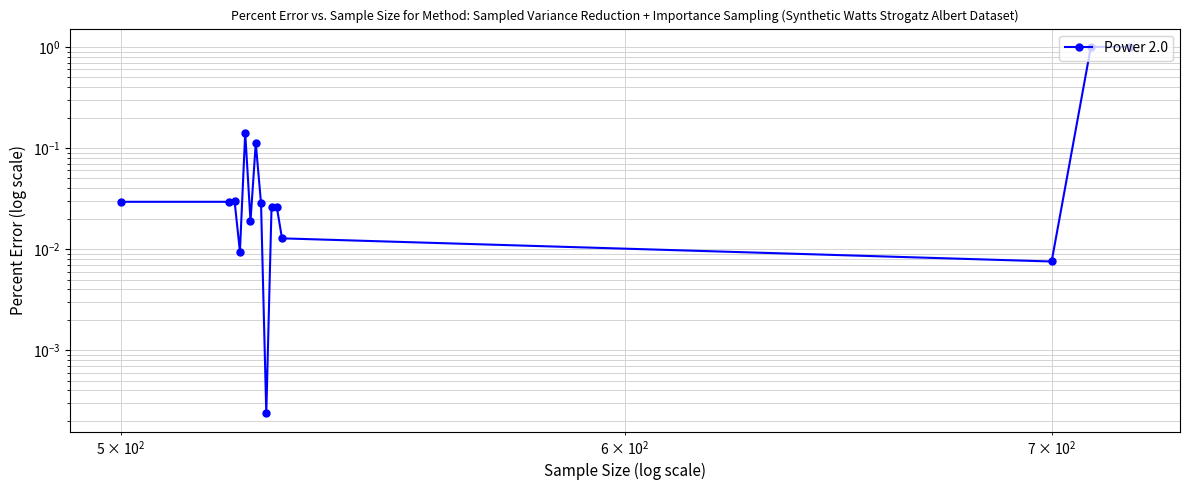

The chart shows a value of 0.0 at 5. True or false?

False